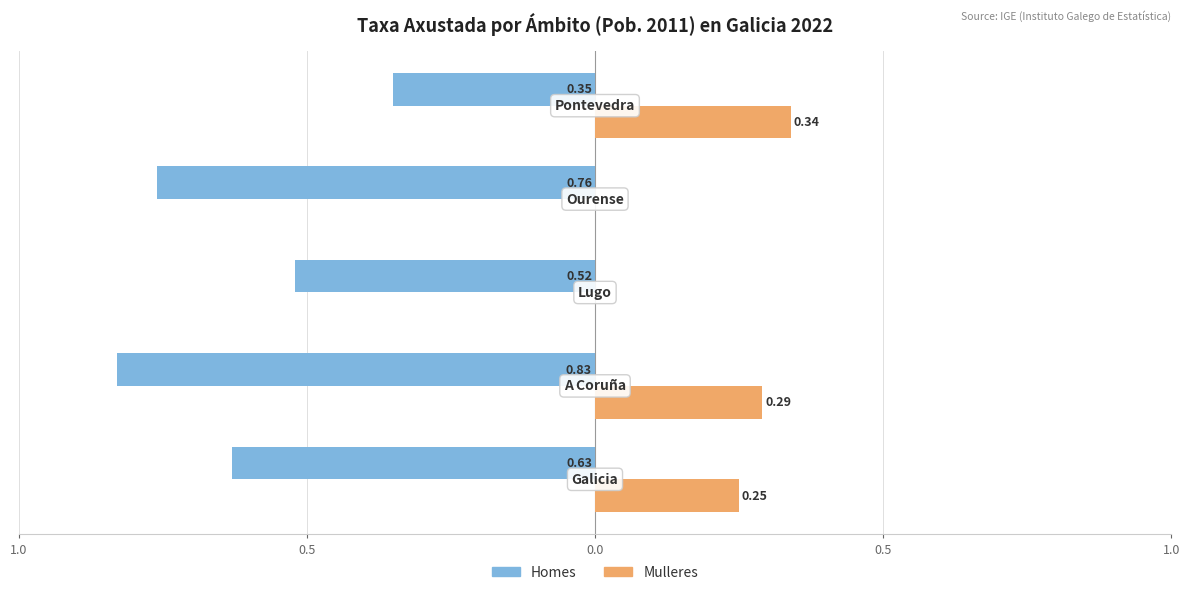

Reading right to left, what are all the values shown in this chart?

Homes: -0.3	-0.8	-0.5	-0.8	-0.6
Mulleres: 0.3	0.0	0.0	0.3	0.2